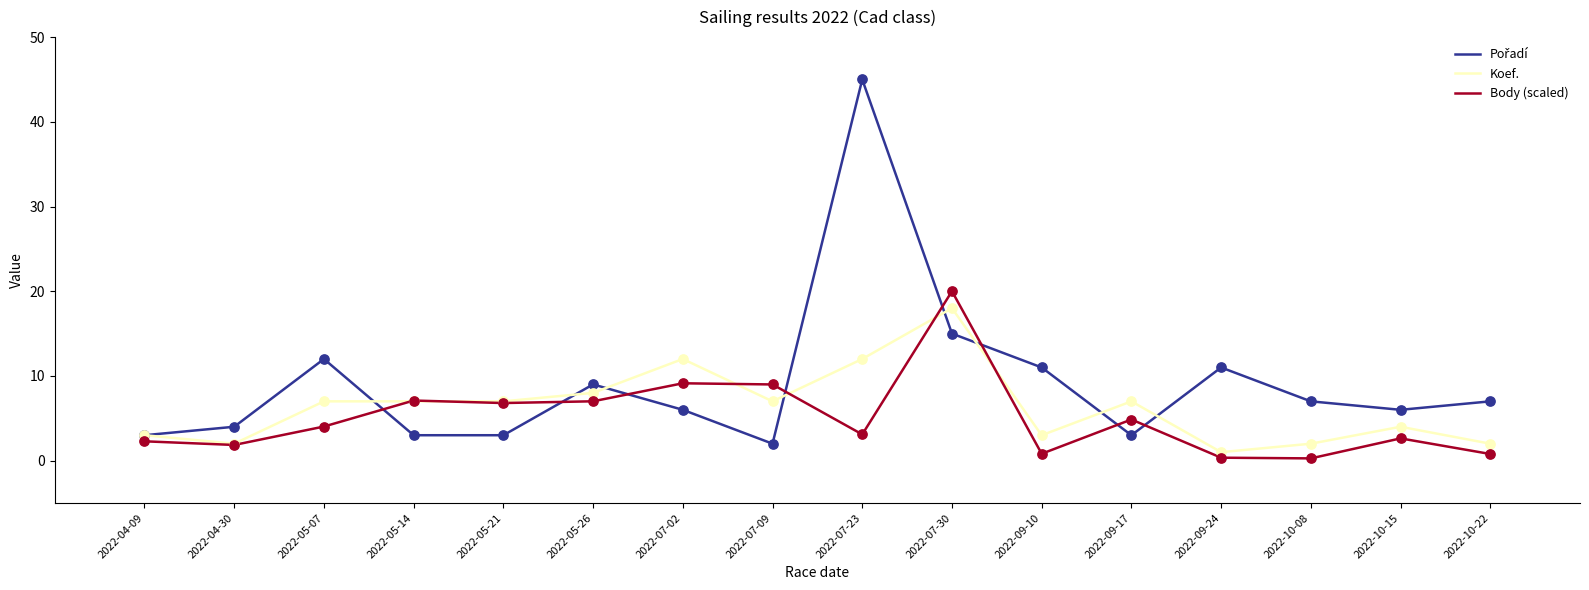

What is the difference between the highest and lowest values at 2022-05-21?

4.0